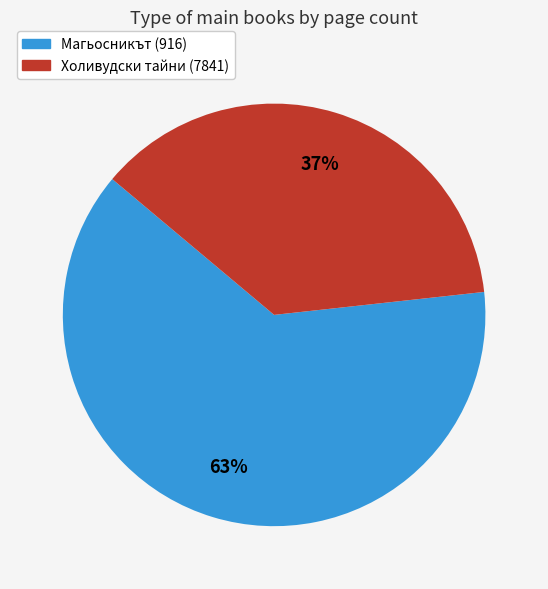

To the nearest percent, what is the average slice percentage?

50%